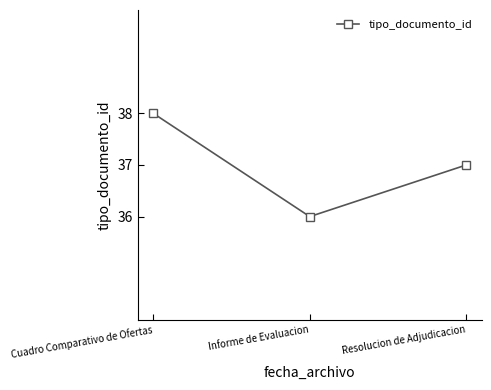

What value does the data have at Resolucion de Adjudicacion?

37